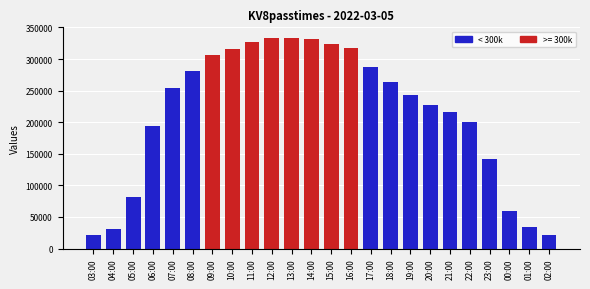

Approximately how many times larger is the value at 15:00 compared to 21:00?

1.5